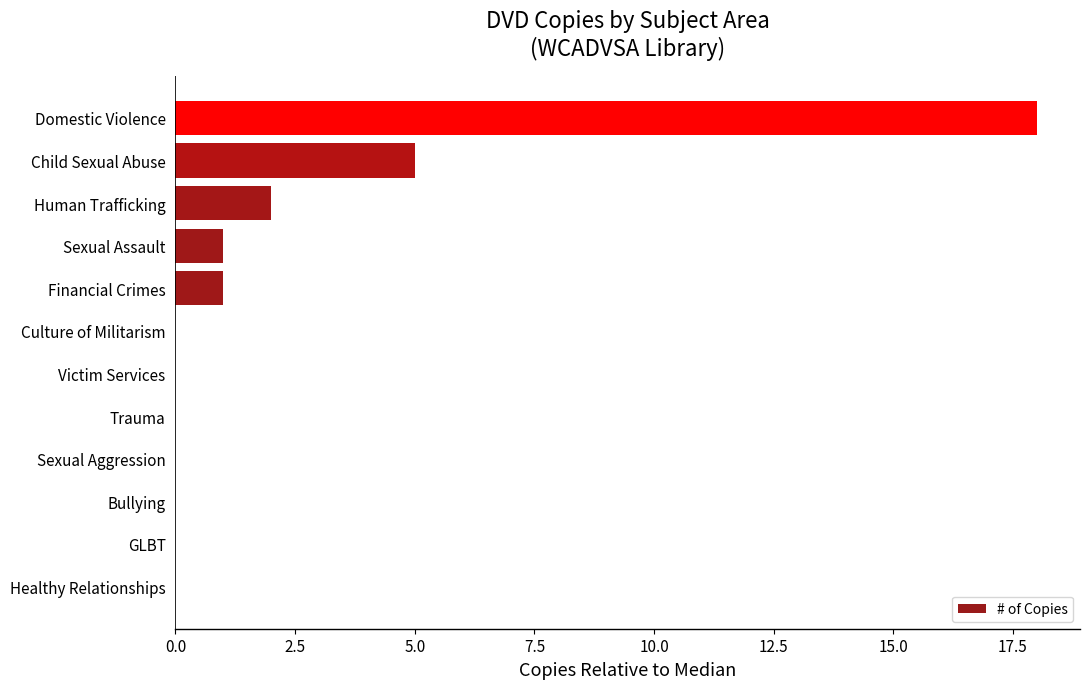

How many categories are shown in the chart?

12